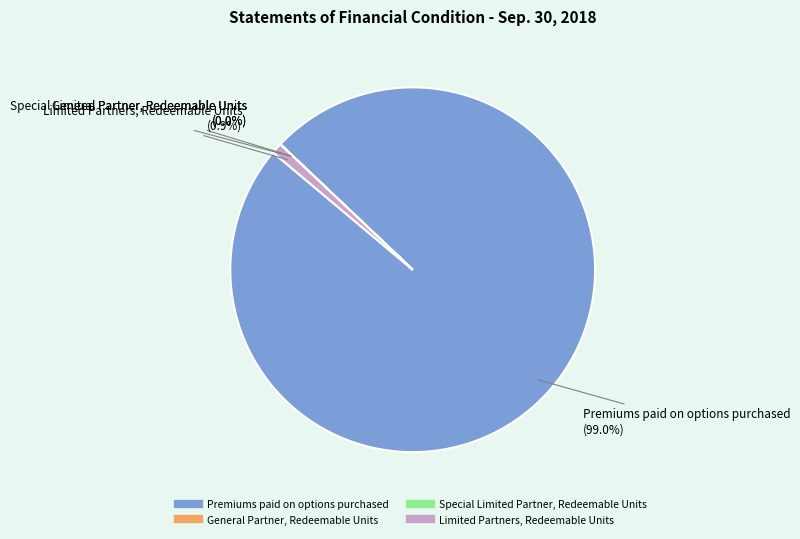

What is the total percentage of Limited Partners, Redeemable Units and Premiums paid on options purchased?

100.0%